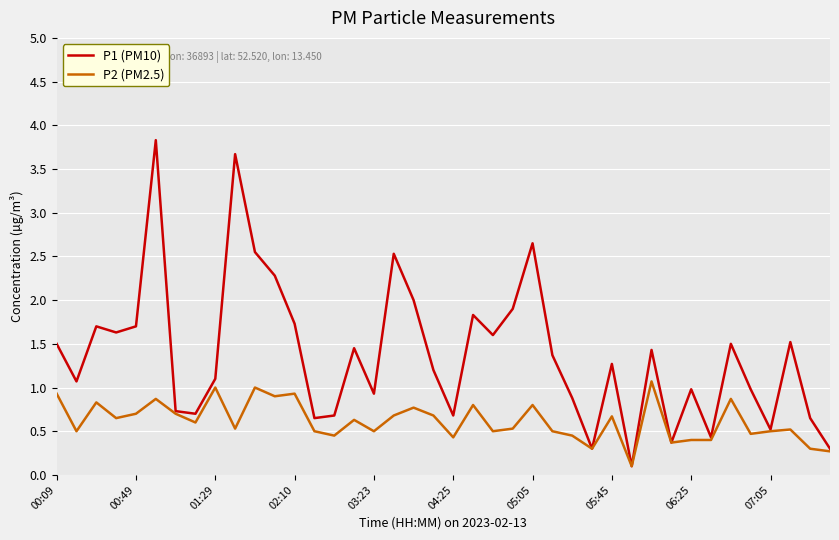

What is the difference between the maximum and minimum values in the P2 (PM2.5) series?

1.0